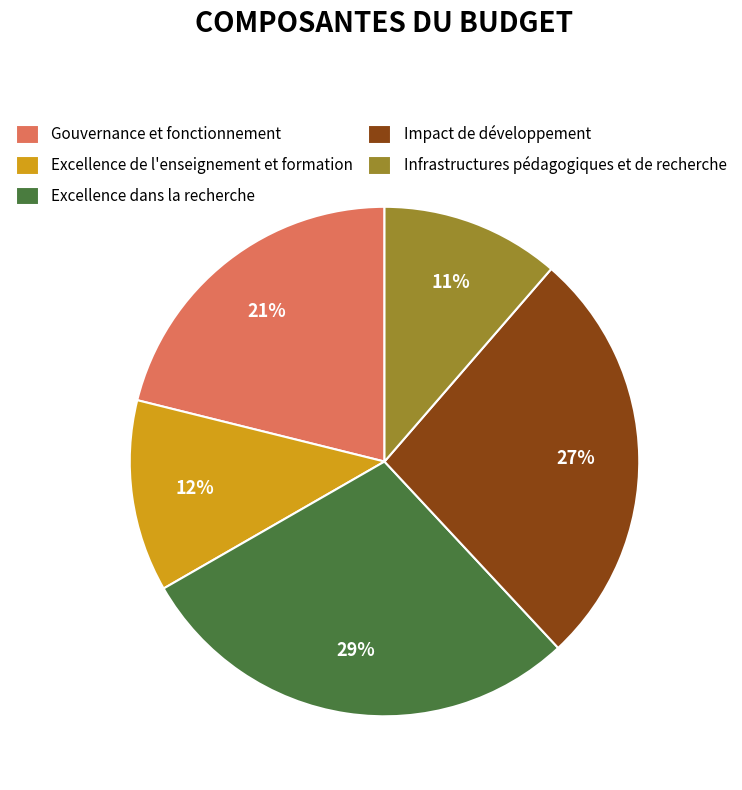

How many slices are in this pie chart?

5